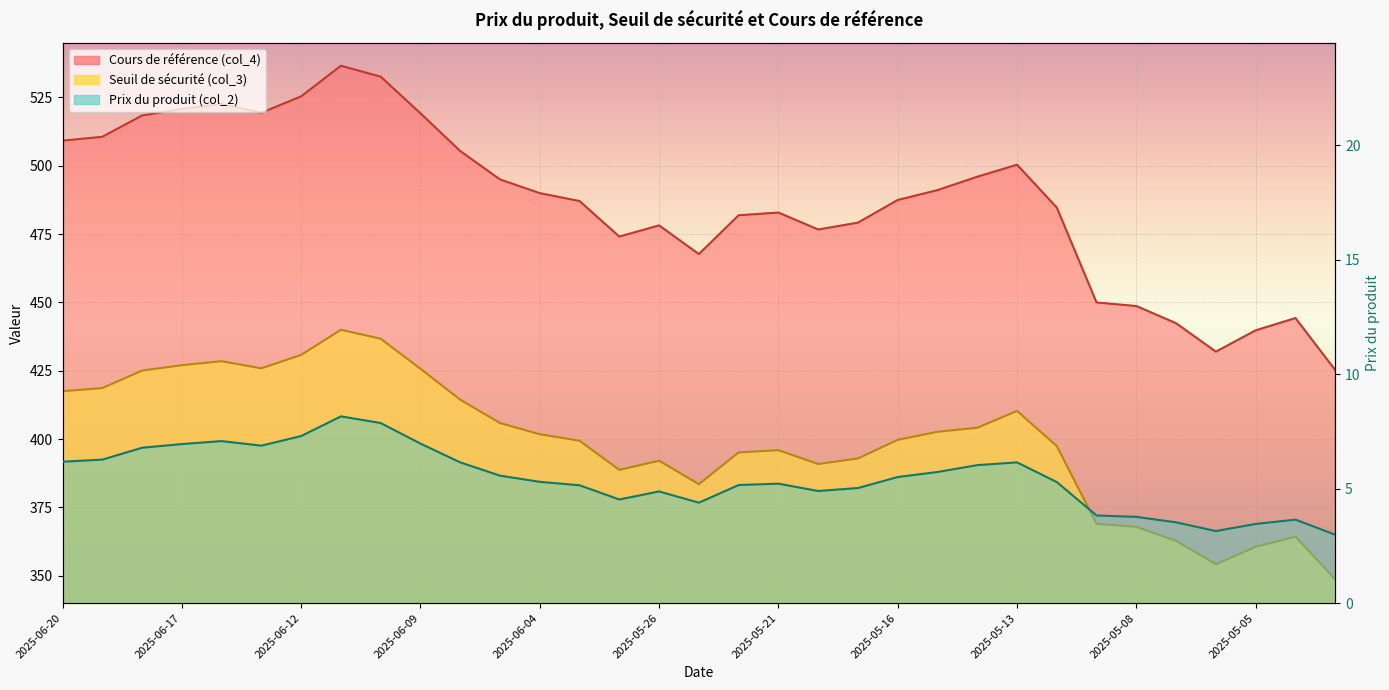

How many categories are shown in the chart?

33